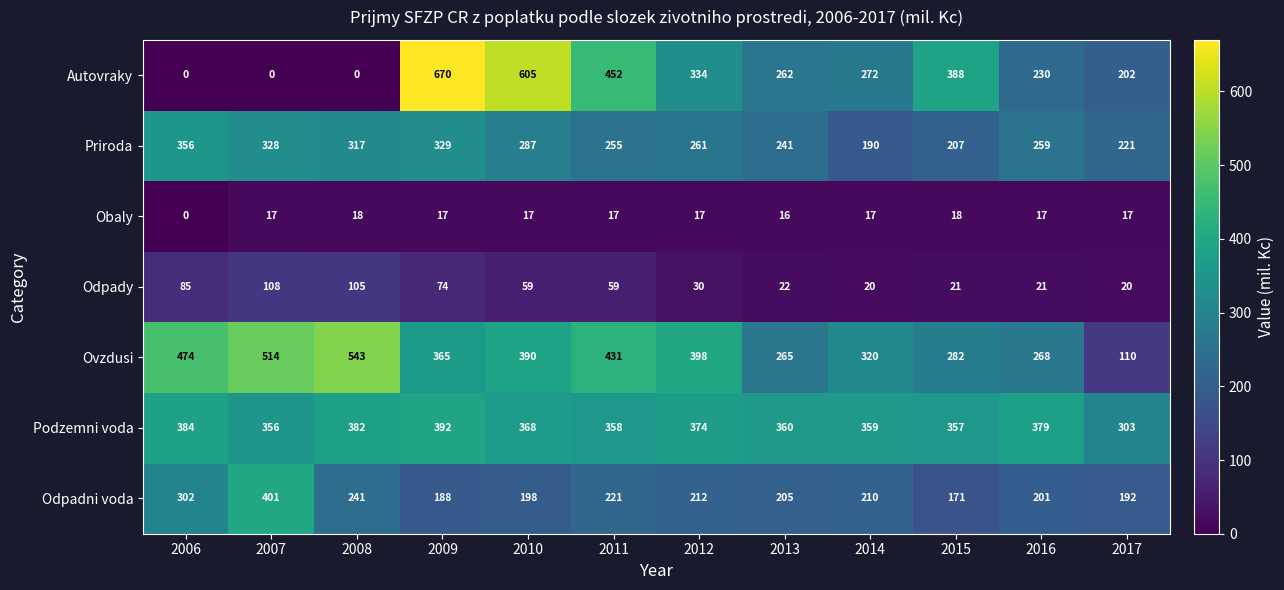

Read the Odpady value at 2010, to the nearest 10.

60